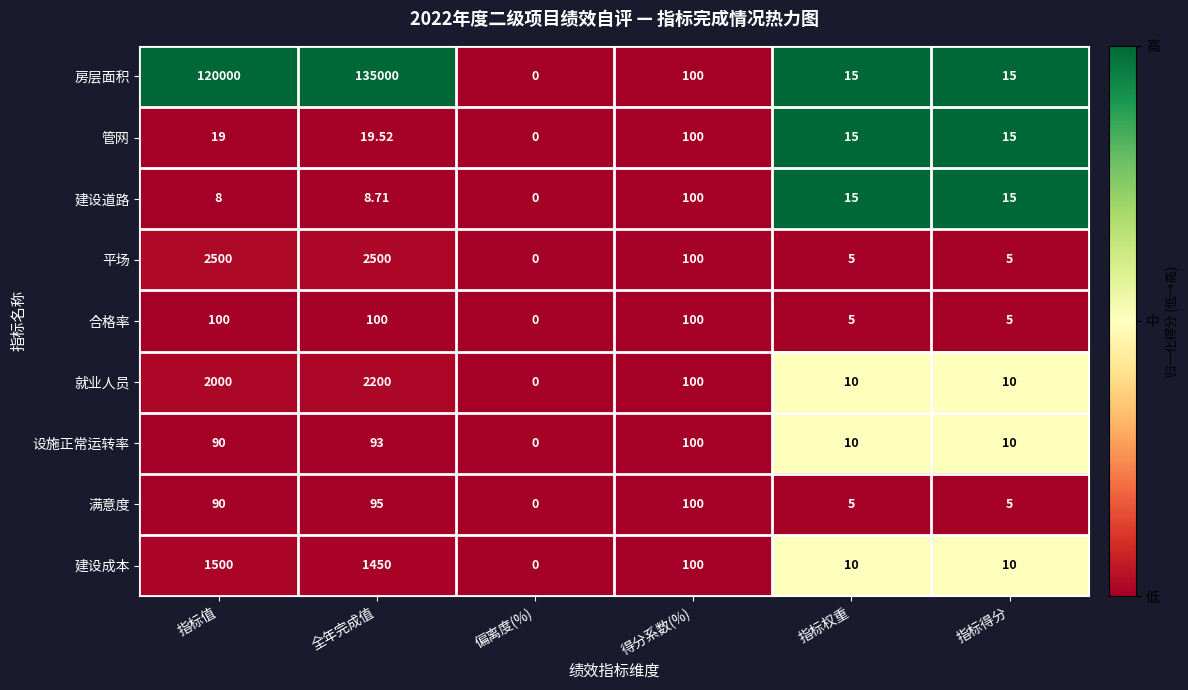

Which series has the largest range (max minus min)?

房层面积